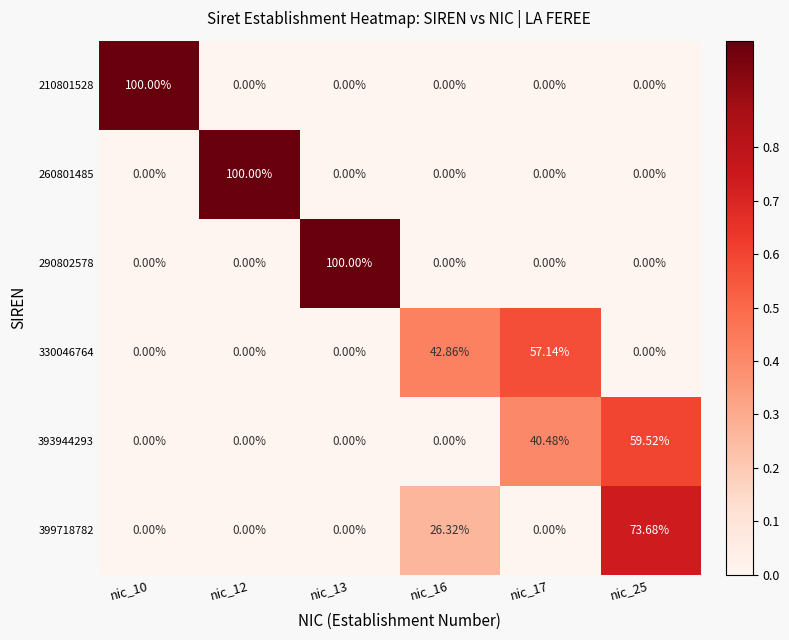

Reading right to left, transcribe all the data shown in this chart.

210801528: nic_25=0.0	nic_17=0.0	nic_16=0.0	nic_13=0.0	nic_12=0.0	nic_10=100.0
260801485: nic_25=0.0	nic_17=0.0	nic_16=0.0	nic_13=0.0	nic_12=100.0	nic_10=0.0
290802578: nic_25=0.0	nic_17=0.0	nic_16=0.0	nic_13=100.0	nic_12=0.0	nic_10=0.0
330046764: nic_25=0.0	nic_17=57.1	nic_16=42.9	nic_13=0.0	nic_12=0.0	nic_10=0.0
393944293: nic_25=59.5	nic_17=40.5	nic_16=0.0	nic_13=0.0	nic_12=0.0	nic_10=0.0
399718782: nic_25=73.7	nic_17=0.0	nic_16=26.3	nic_13=0.0	nic_12=0.0	nic_10=0.0